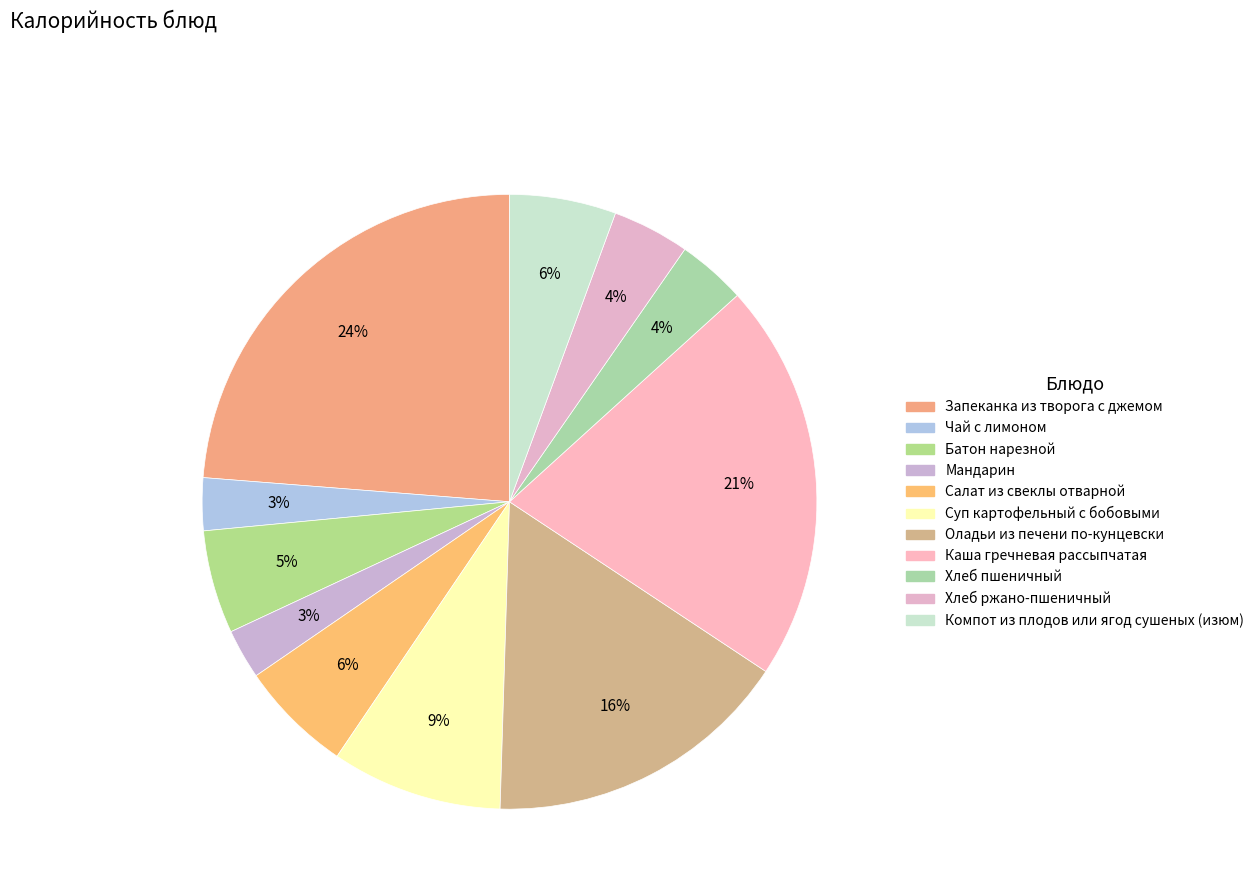

How many slices are in this pie chart?

11